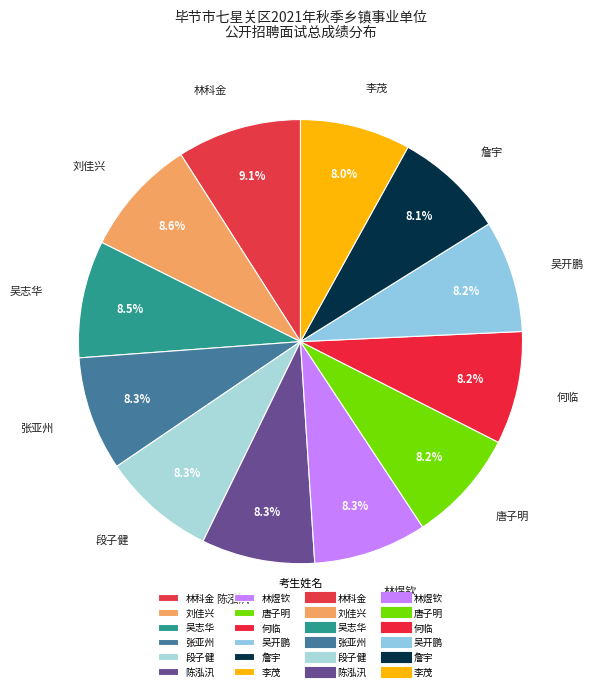

How many segments does this pie chart have?

12